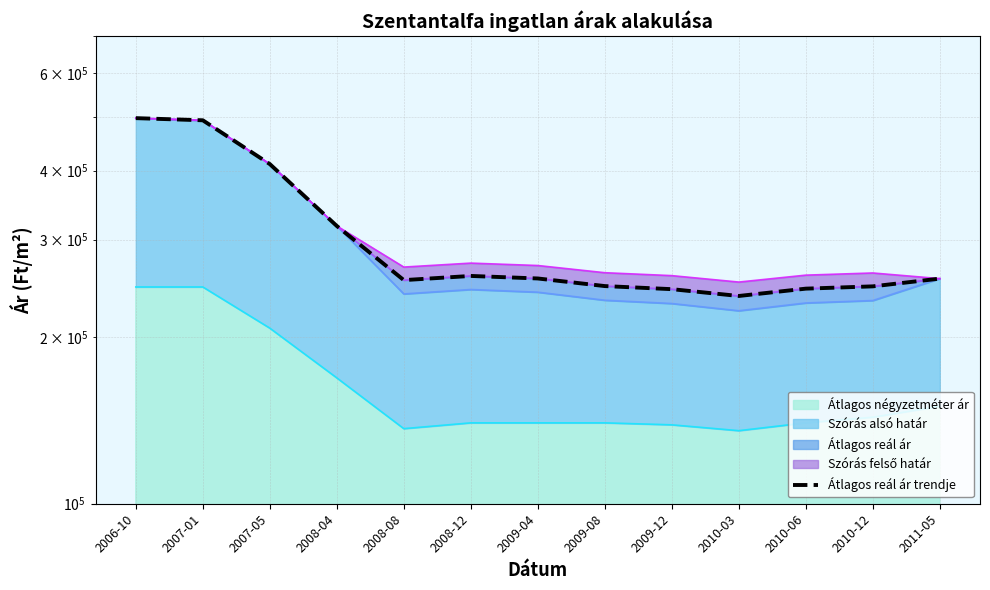

Which label corresponds to the largest value in the chart?

2006-10